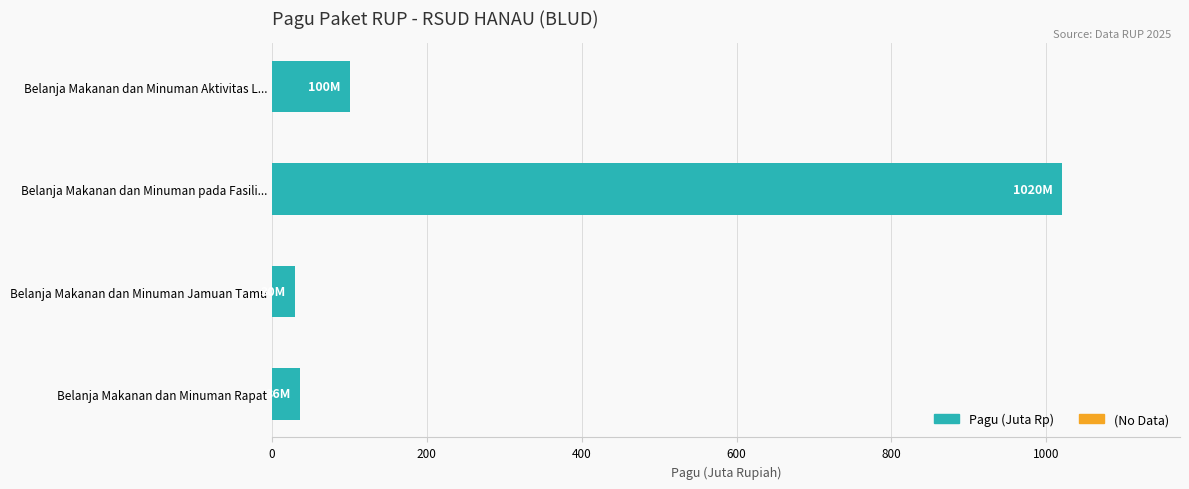

Which label corresponds to the largest value in the chart?

Belanja Makanan dan Minuman pada Fasili...